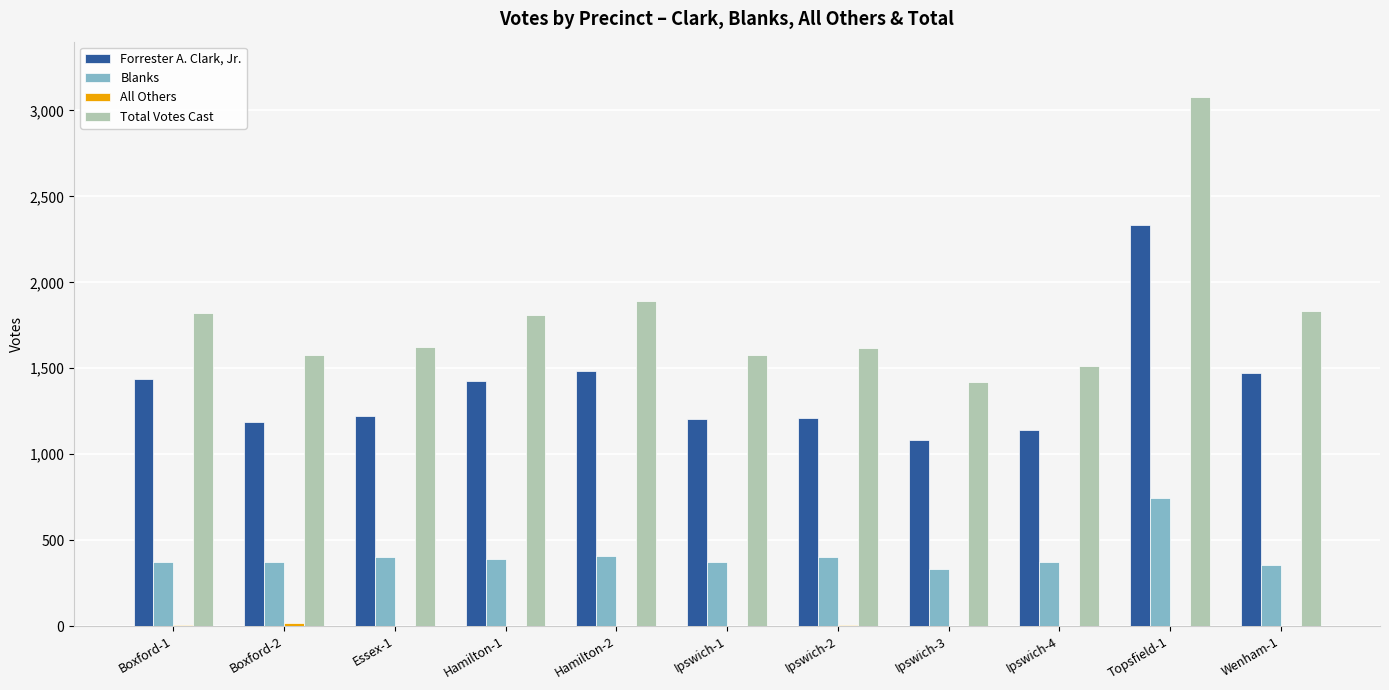

At which category is the sum across all series the highest?

Topsfield-1